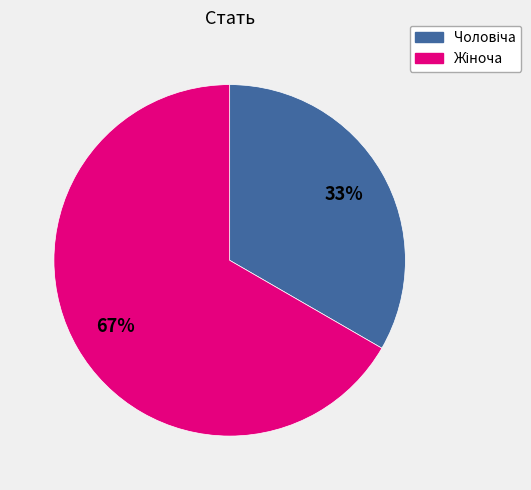

To the nearest percent, what is the average slice percentage?

50%